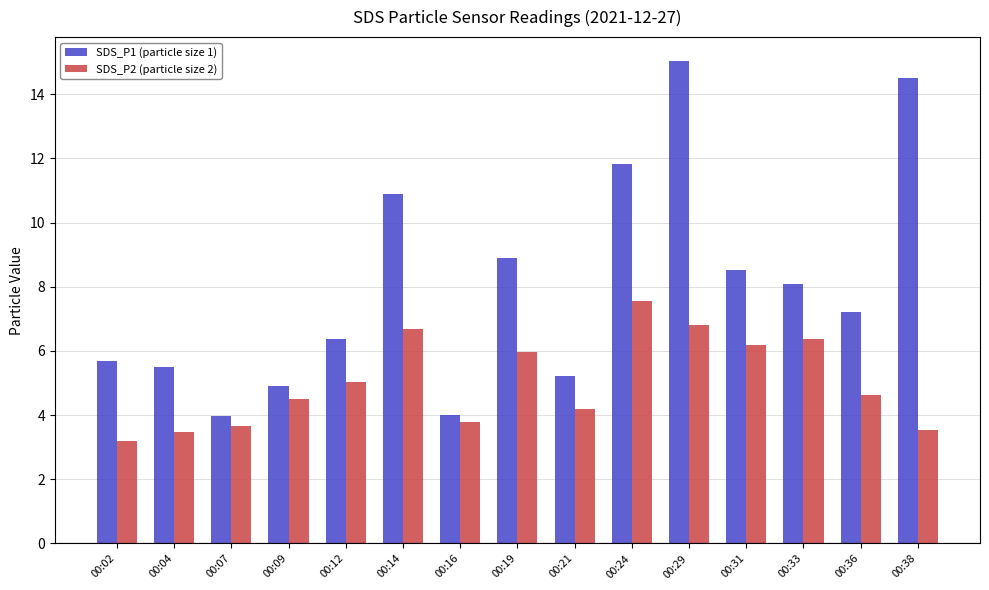

Reading left to right, extract all data points from this chart.

SDS_P1 (particle size 1): 5.7	5.5	4.0	4.9	6.4	10.9	4.0	8.9	5.2	11.8	15.0	8.5	8.1	7.2	14.5
SDS_P2 (particle size 2): 3.2	3.5	3.7	4.5	5.0	6.7	3.8	6.0	4.2	7.6	6.8	6.2	6.4	4.6	3.5